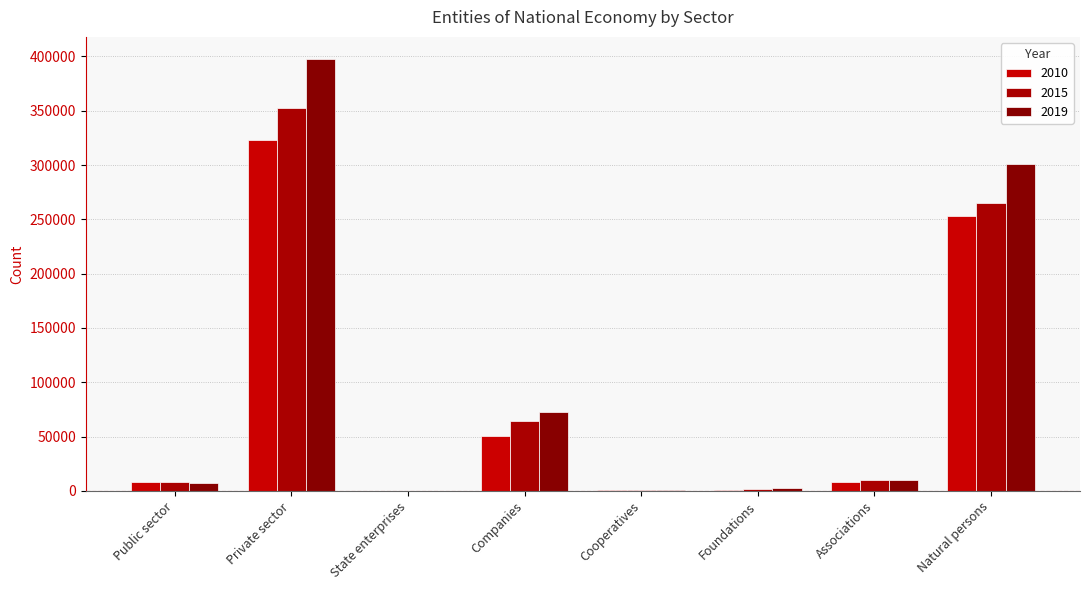

How many categories are shown in the chart?

8